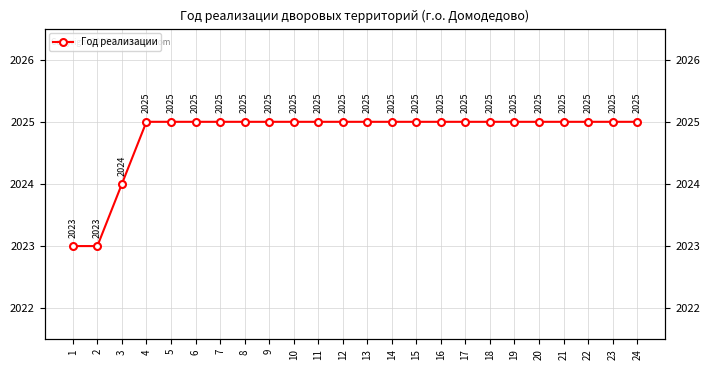

How many data points are less than 2025?

3